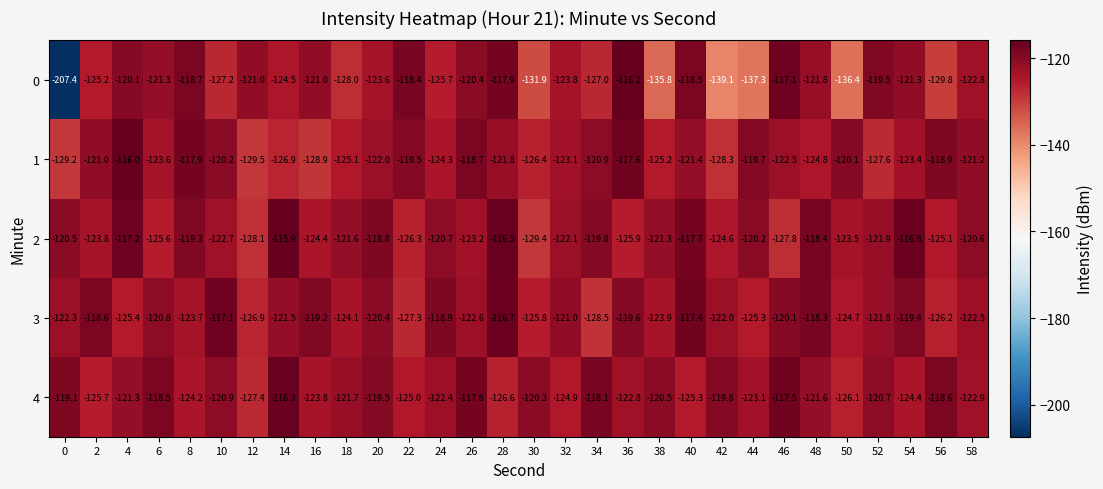

True or false: 3 has a value of -60.4 at 16.

False